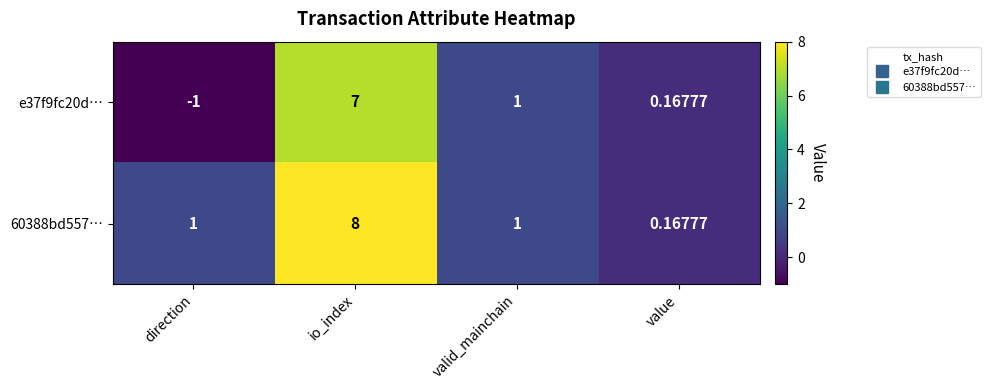

How many series are shown in this chart?

2